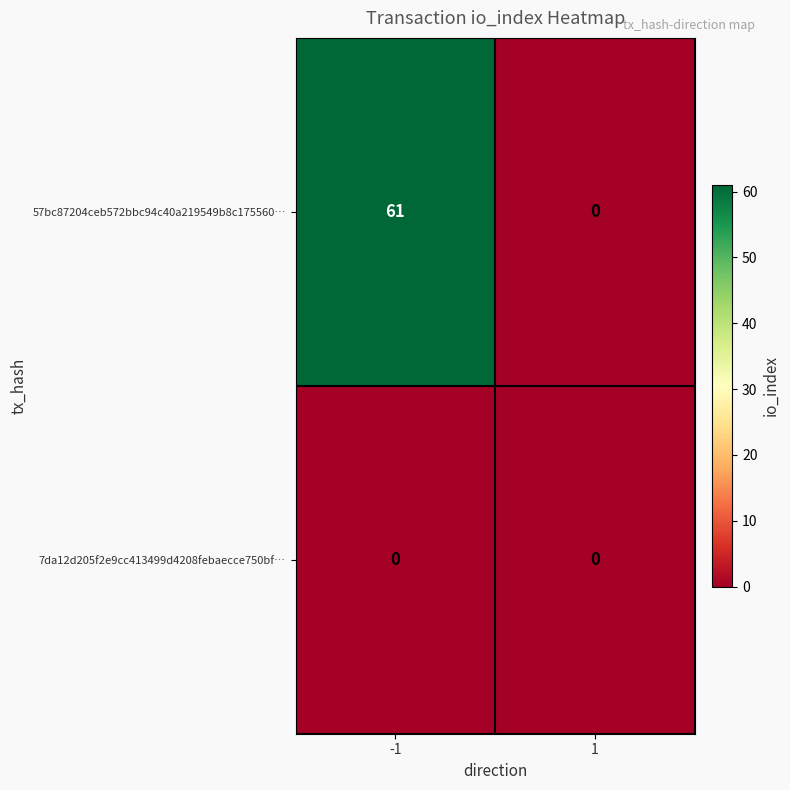

Reading right to left, extract all data points from this chart.

57bc87204ceb572bbc94c40a219549b8c175560…: 1=0	-1=61
7da12d205f2e9cc413499d4208febaecce750bf…: 1=0	-1=0